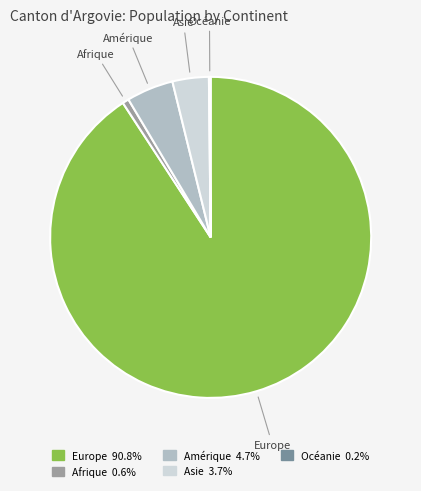

Do Amérique and Europe together represent more than half of the pie?

Yes